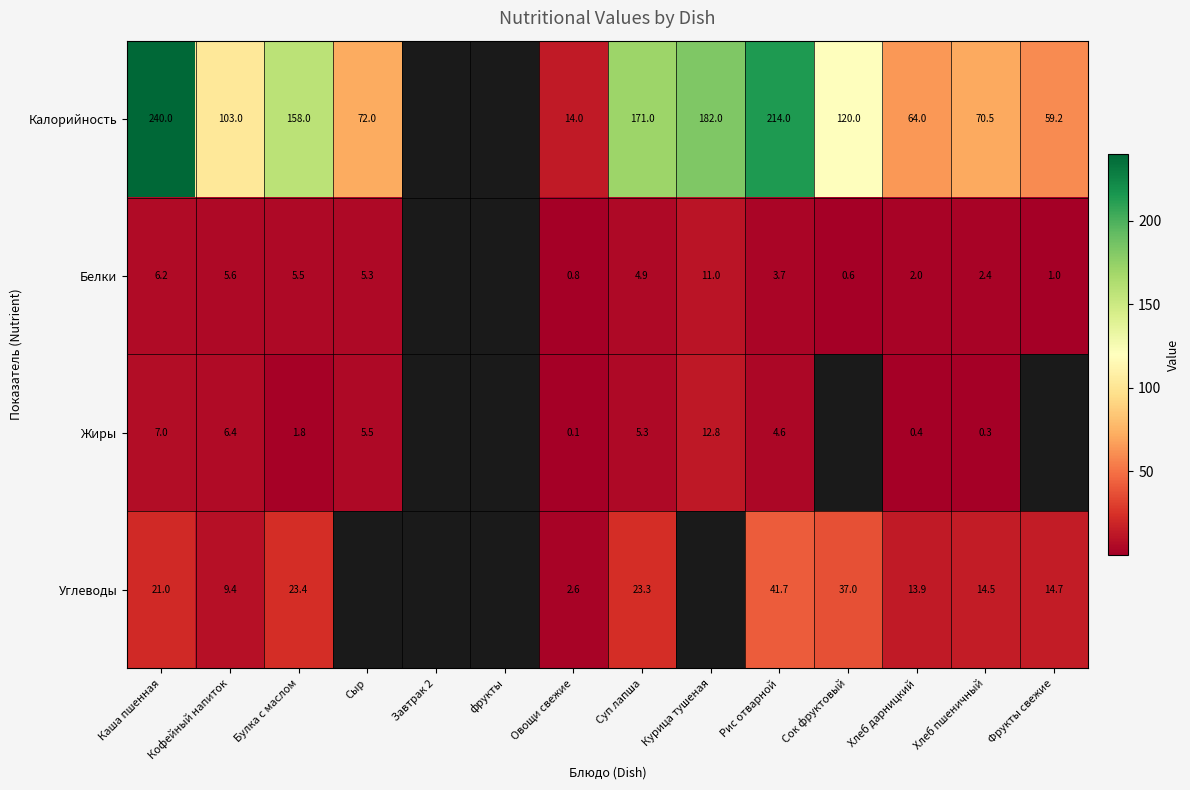

The Калорийность series shows 214.0 at Рис отварной. True or false?

True